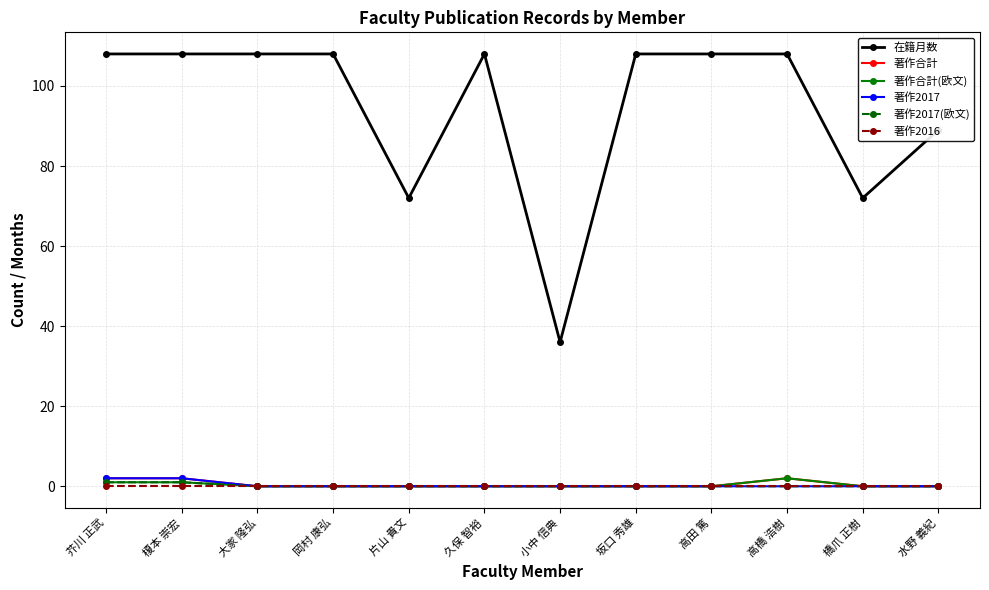

What is the highest value of the 著作合計 series?

2